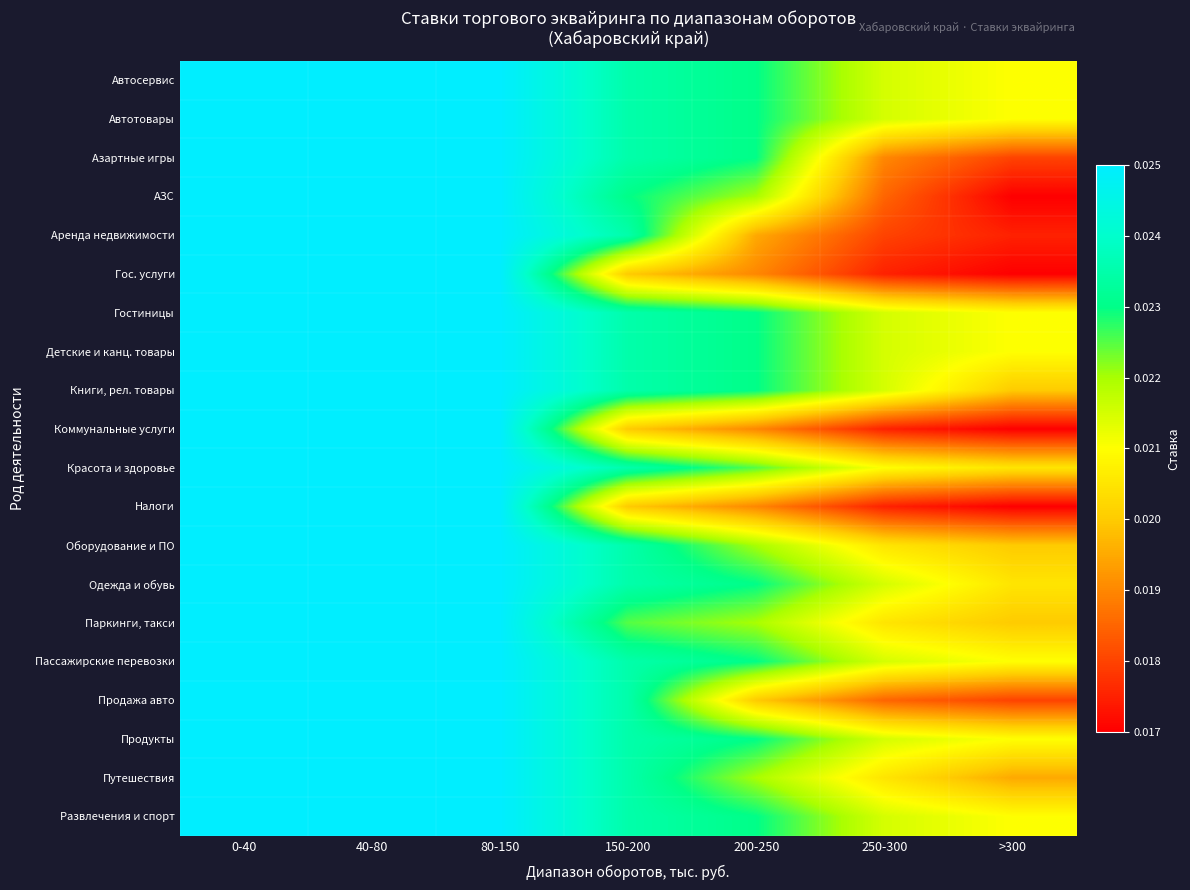

Which series has the widest spread of values?

АЗС